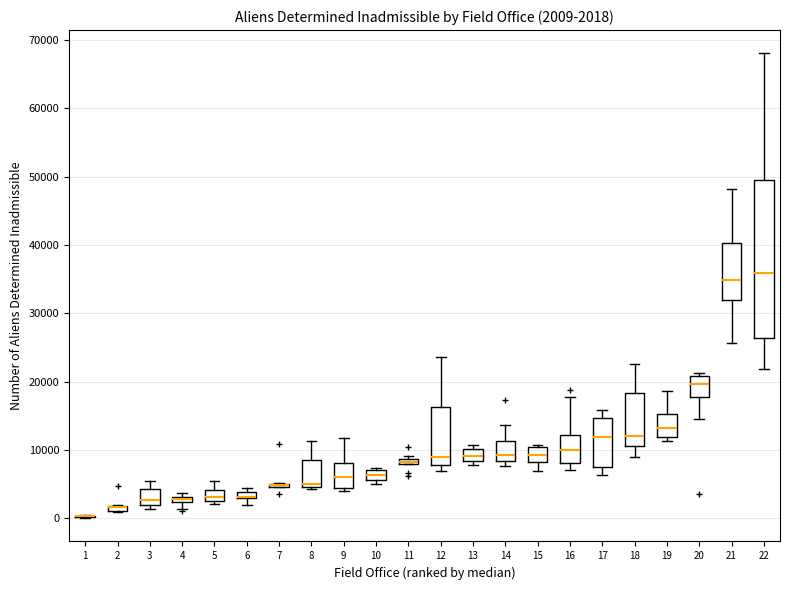

Comparing the boxes themselves (not the whiskers), which one is the tallest?

22